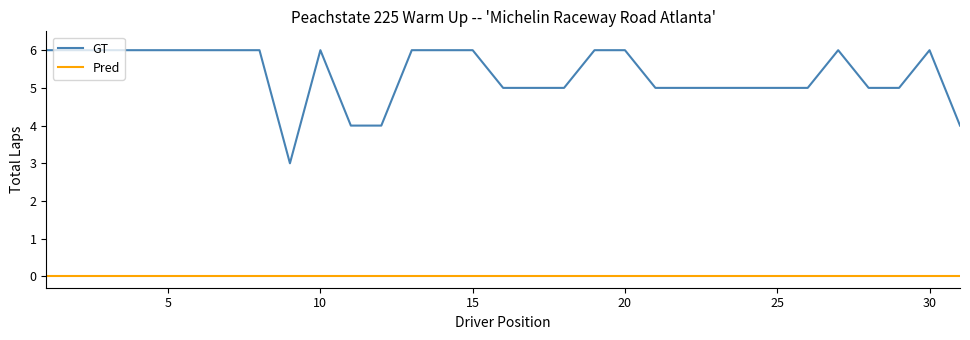

What is the maximum value shown in the chart?

6